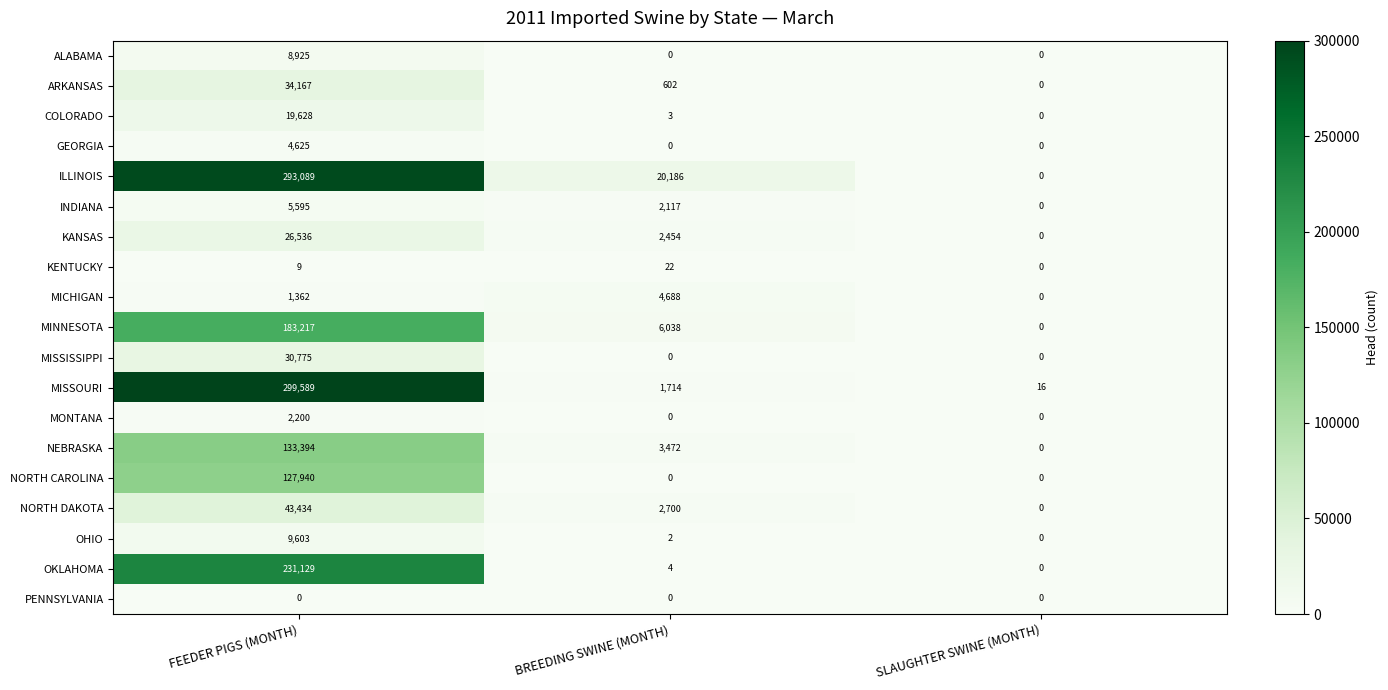

What is the spread (max minus min) of values at SLAUGHTER SWINE (MONTH)?

16